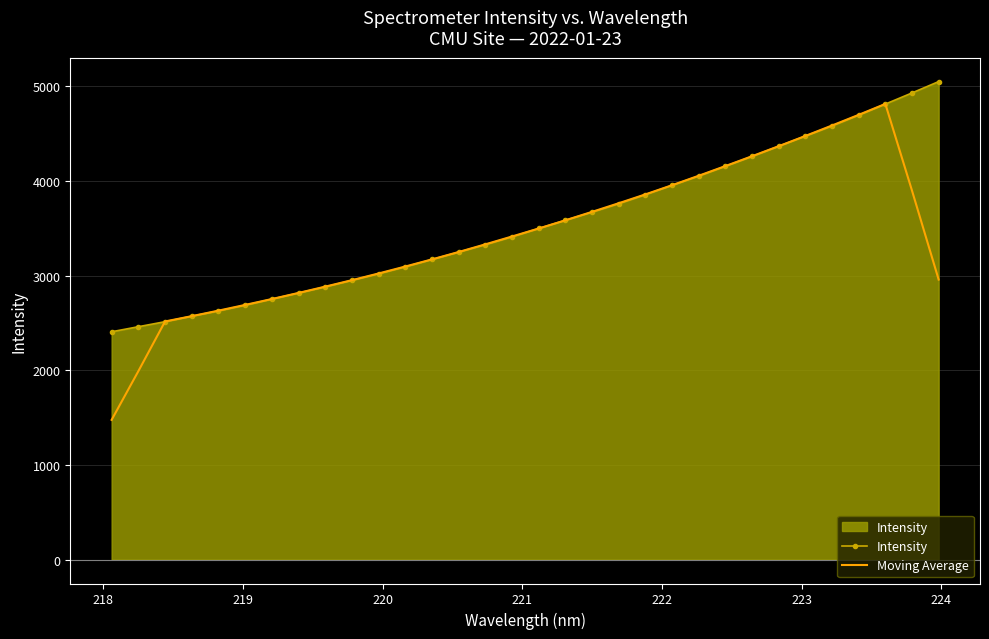

What is the highest value of the Intensity series?

5049.0